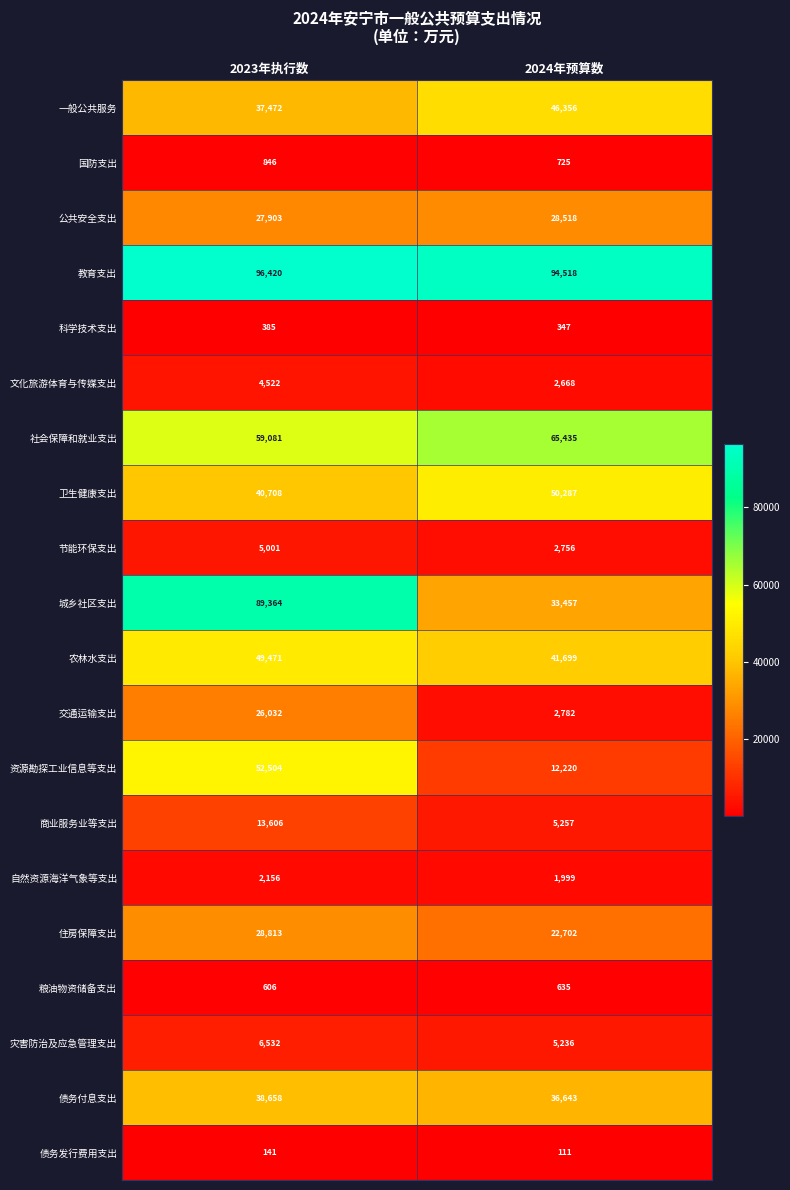

What is the approximate value of 自然资源海洋气象等支出 at 2024年预算数, to the nearest 5?

2000